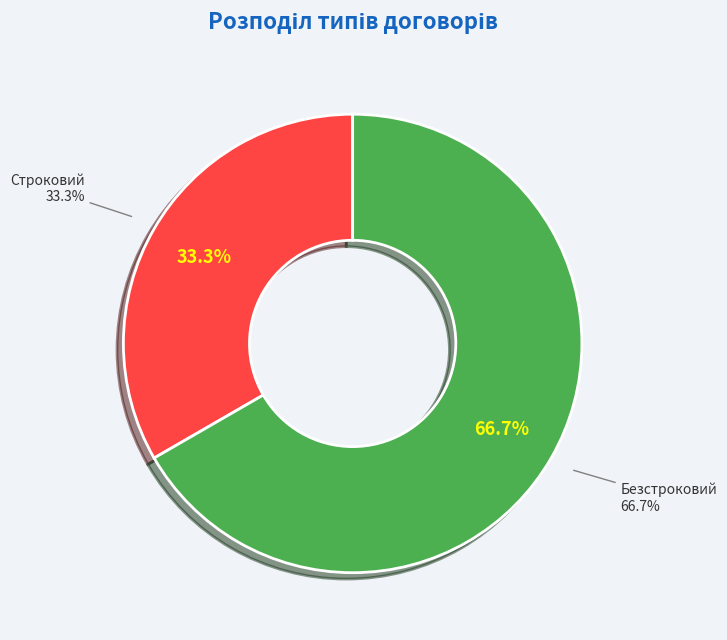

What portion of the pie excludes Безстроковий?

33.3%